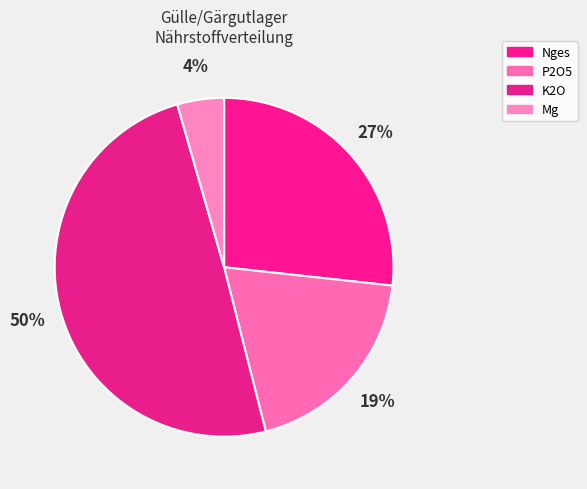

What is the largest slice in the pie chart?

K2O